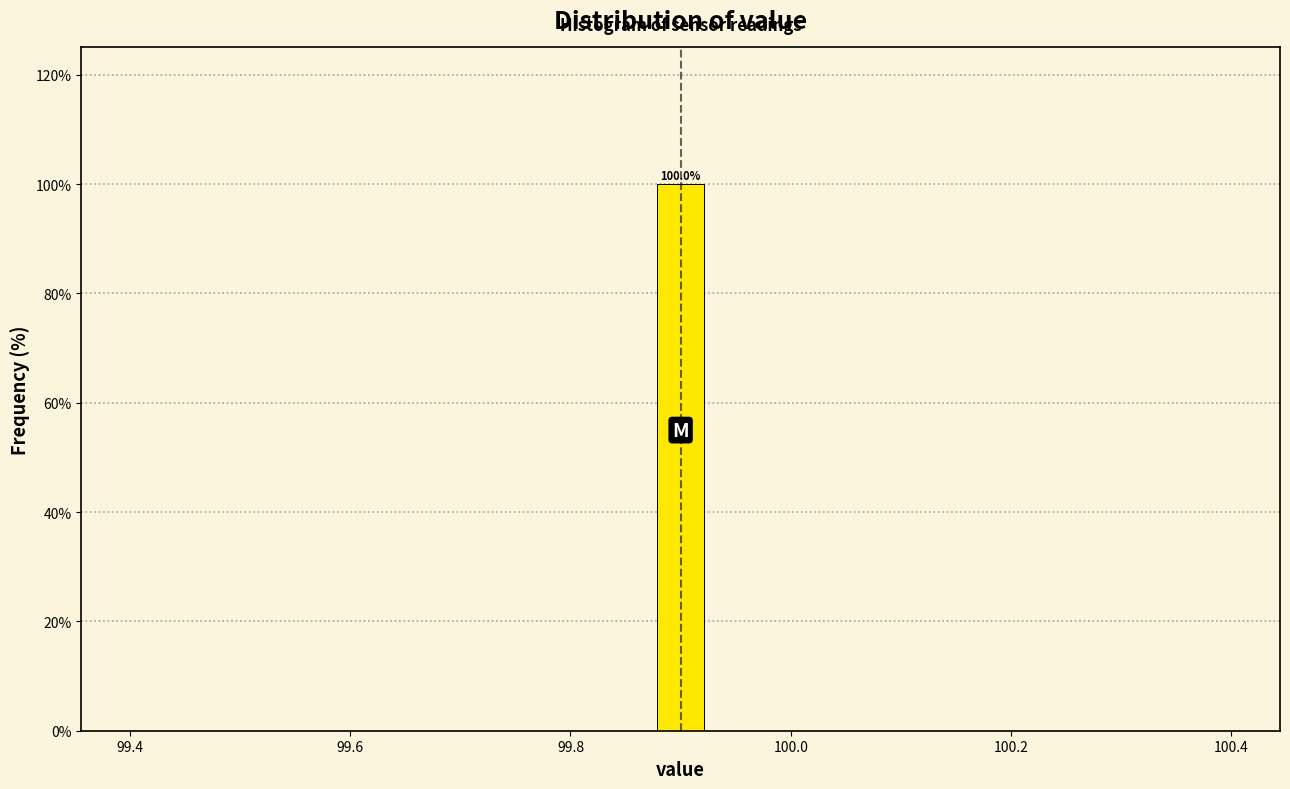

Read against the x-axis, roughly where is the centre of the tallest bar?

99.90